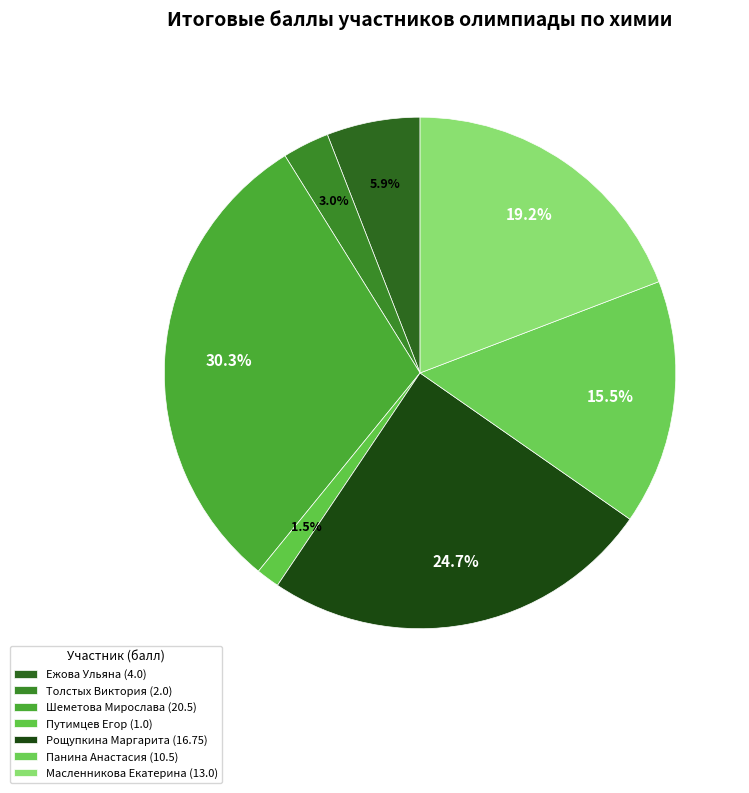

What is the change in value from Толстых Виктория (2.0) to Панина Анастасия (10.5)?

+8.5